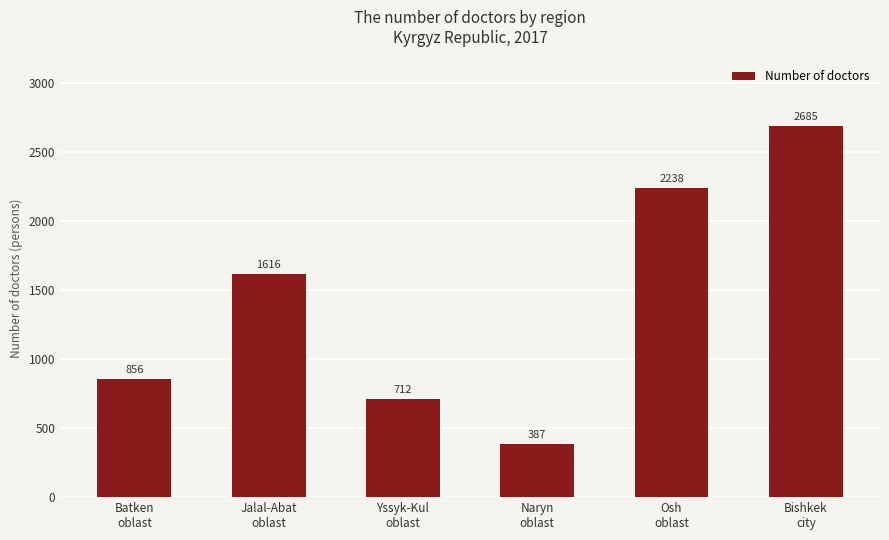

What is the sum of all values?

8494